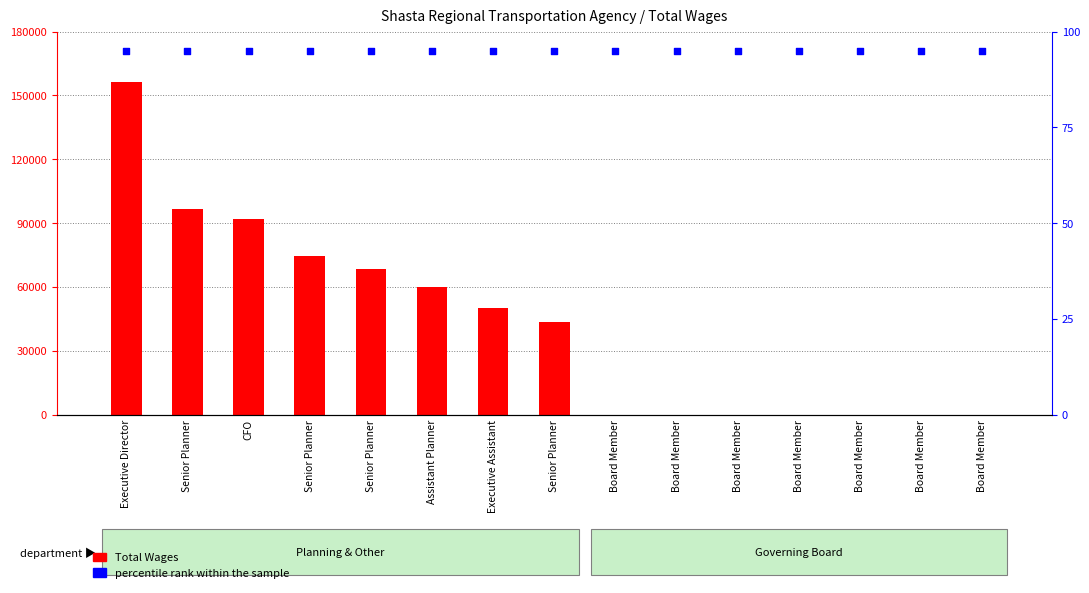

What are all the series names shown in the legend?

Total Wages, percentile rank within the sample